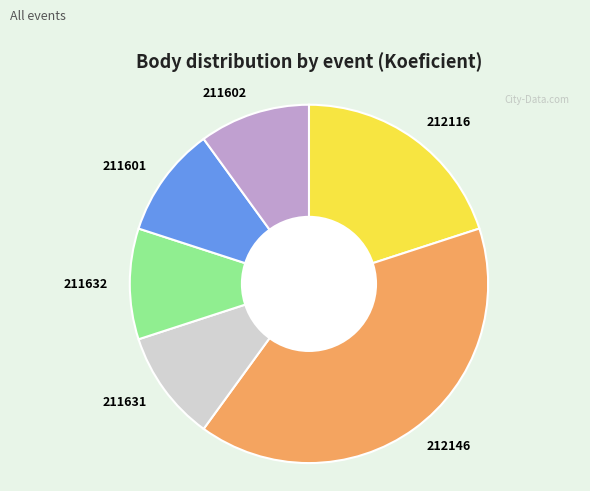

Is there a majority slice in this chart?

No